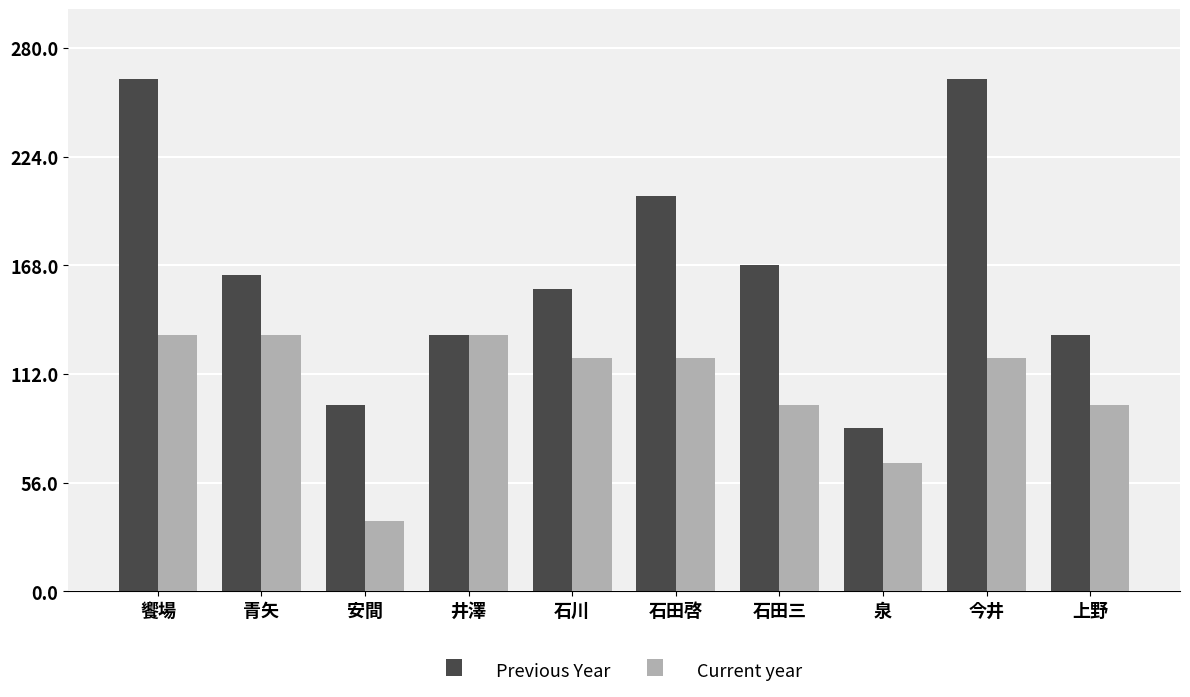

What is the value of the Current year bar at the 7th from the left?

96